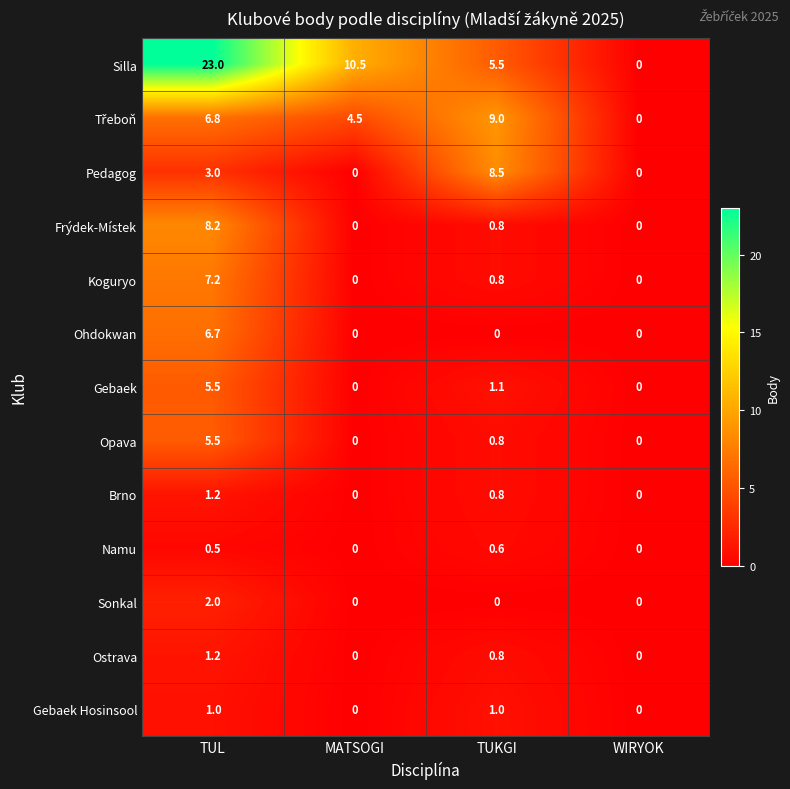

Is it true that Gebaek equals 2.0 at TUKGI?

False